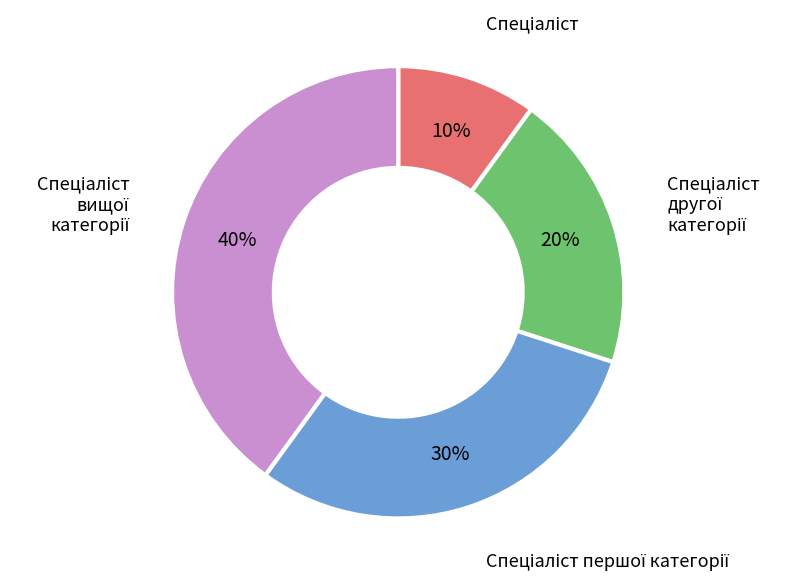

To the nearest percent, what is the average slice percentage?

25%